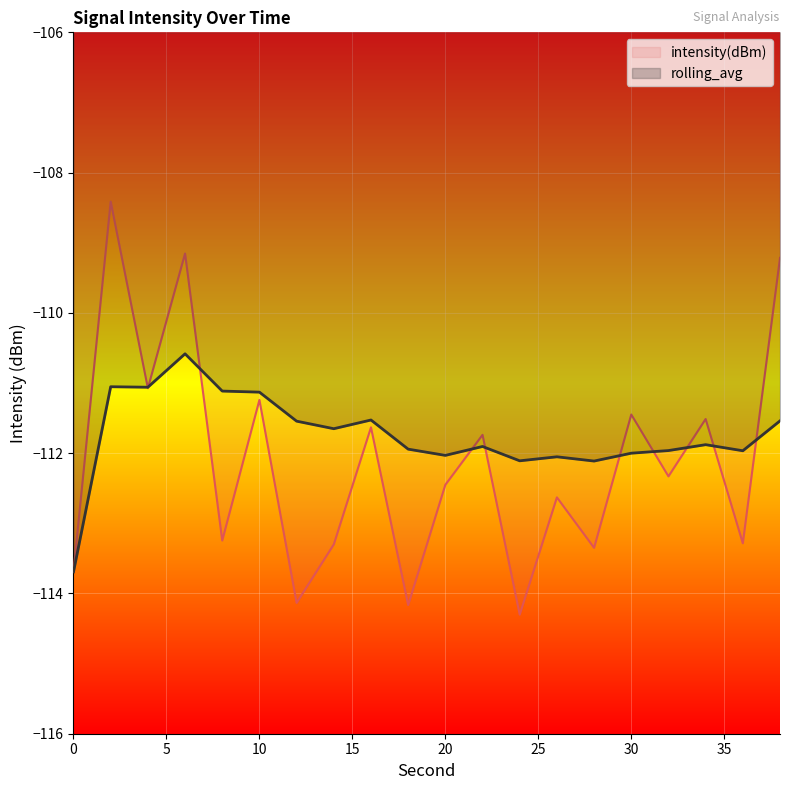

What is the value of the rolling_avg point at the 1st from the left?

-113.7